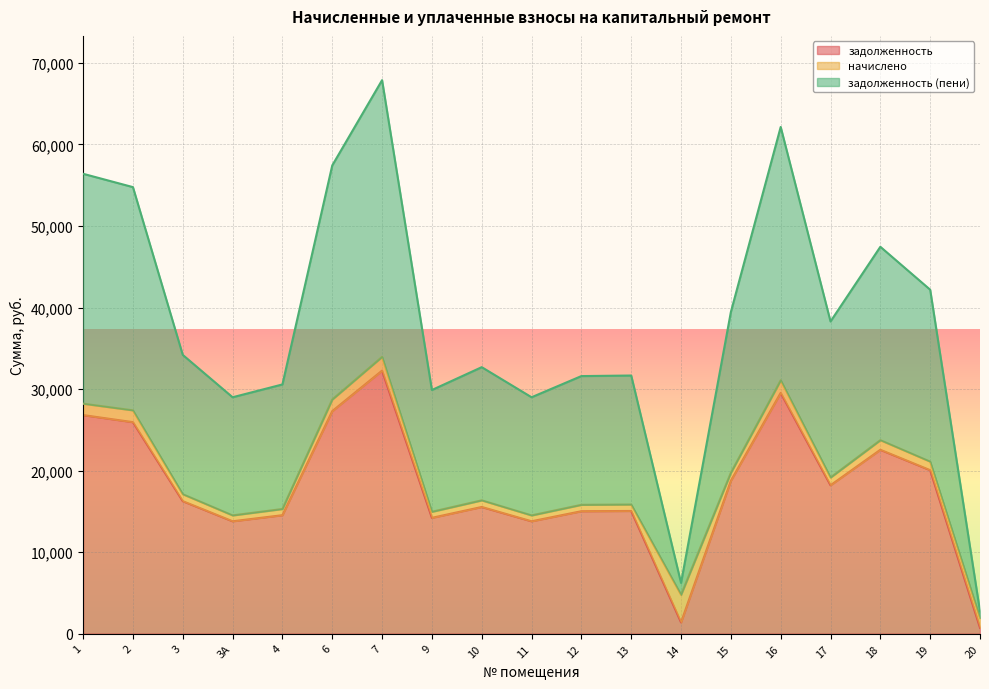

What is the label of the 7th point from the right?

14